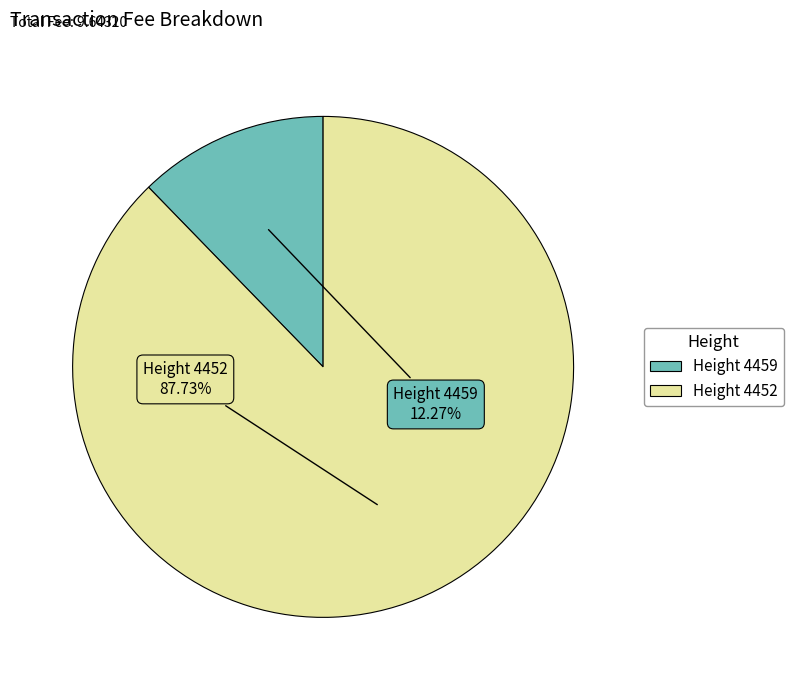

Does any single category account for the majority?

Yes